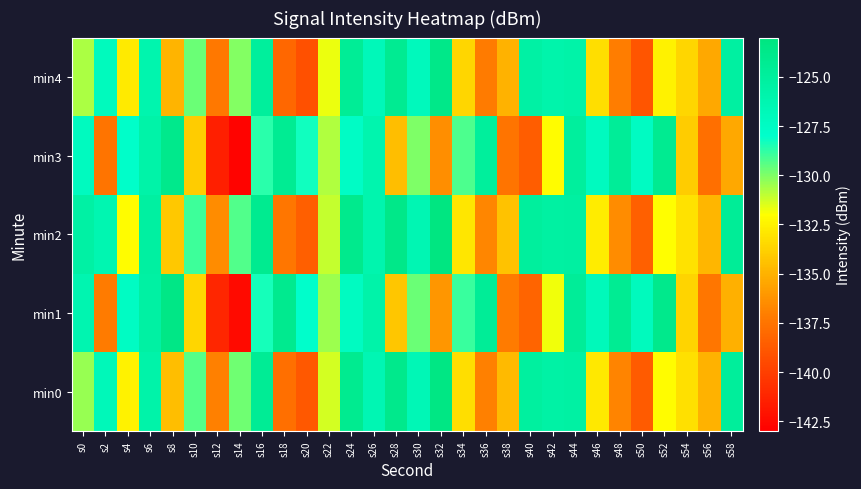

Between s54 and s40, which is larger?

s40